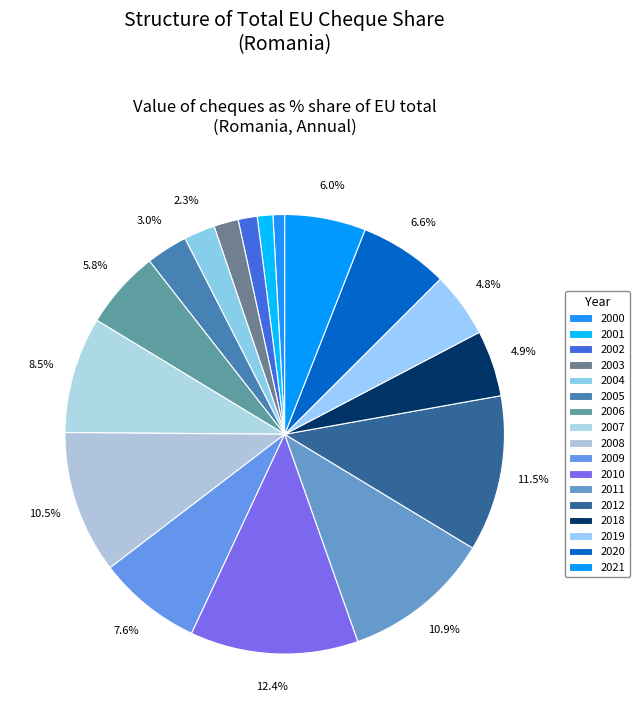

Which slice is the largest?

2010